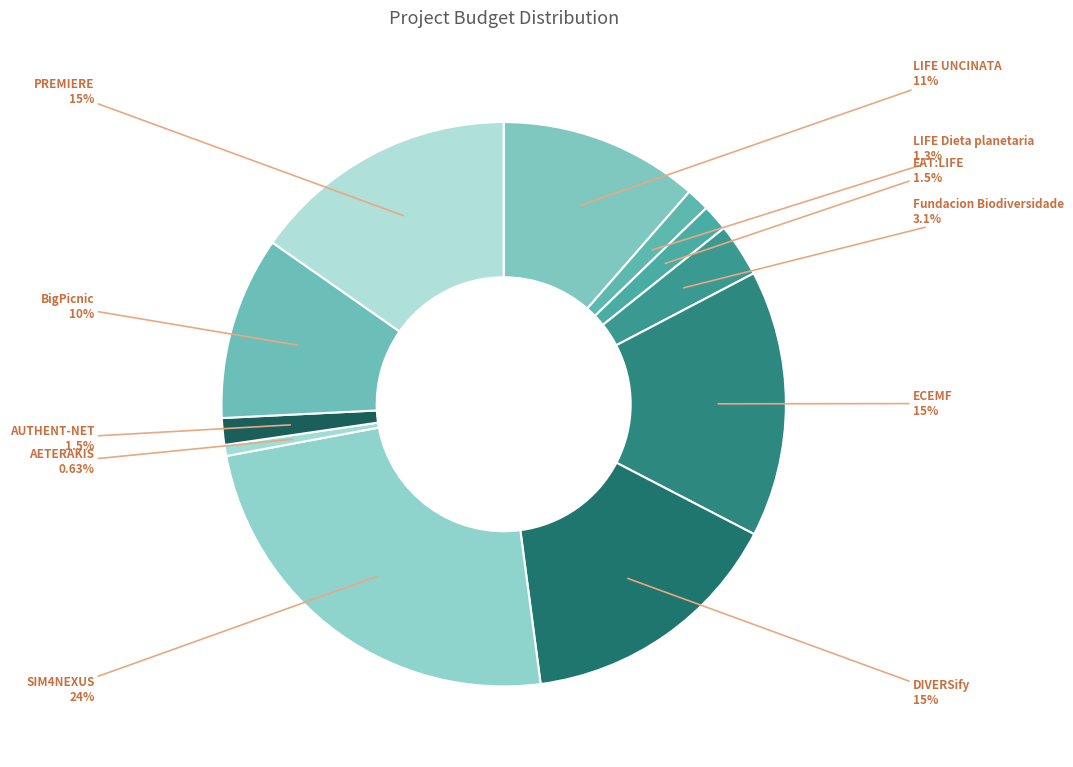

How many segments does this pie chart have?

11